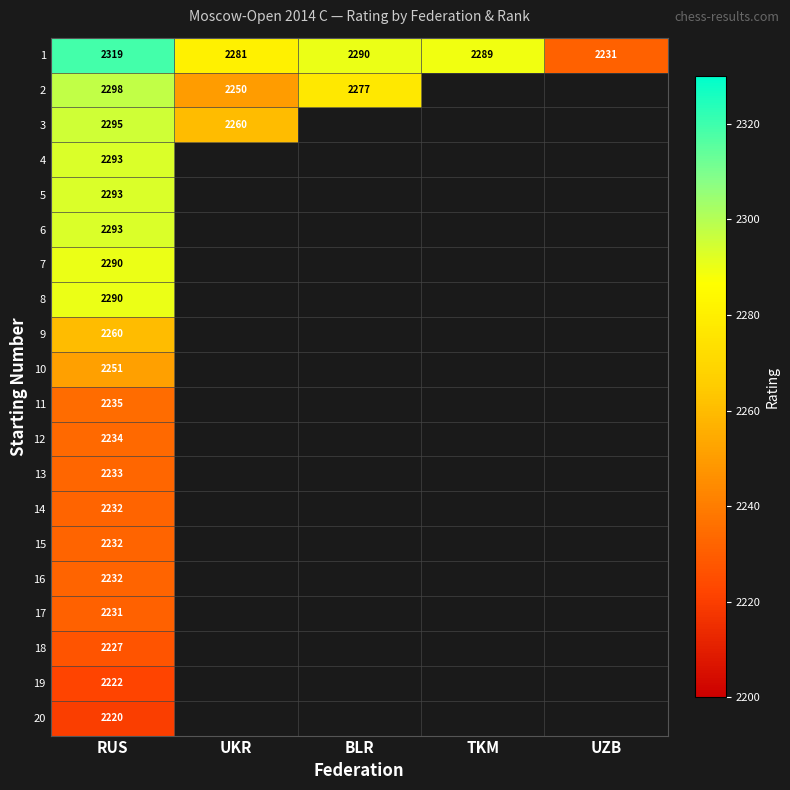

The 6 series shows 1108 at RUS. True or false?

False